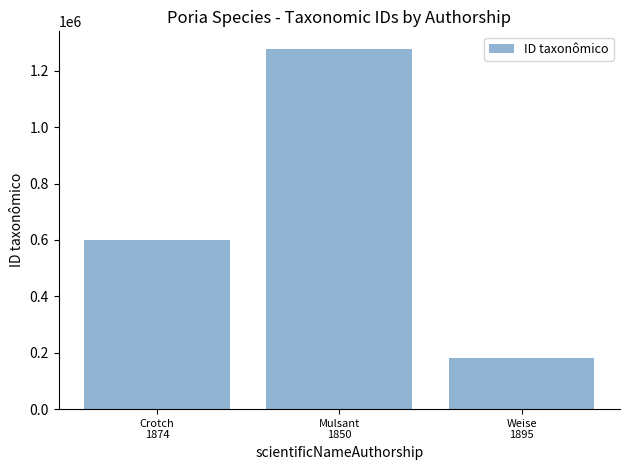

List the labels in order of value, largest first.

Mulsant
1850, Crotch
1874, Weise
1895